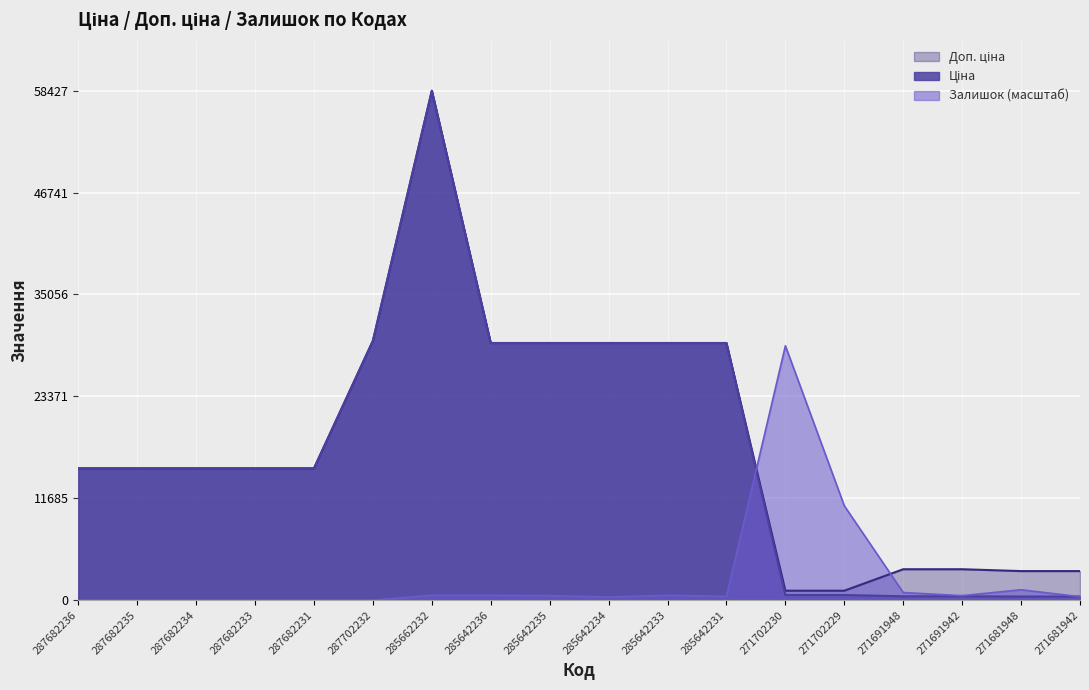

True or false: Ціна has more than 1 points higher than both neighbors.

False